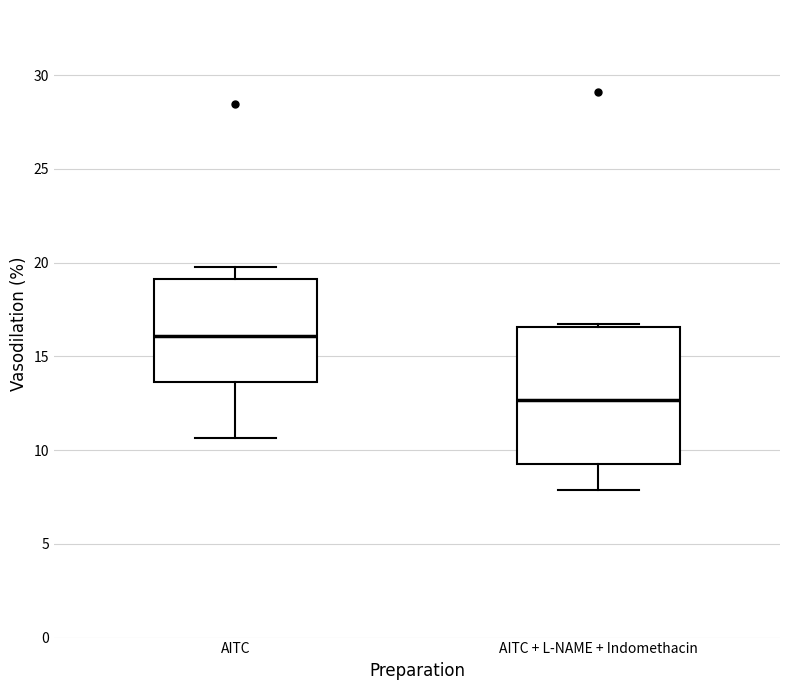

Reading left to right, transcribe this box plot: for each box, give where its median line is, the range the box spans, and where its two whiskers end, as read against the y-axis. The values are not printed on the chart, so give them approximately, as read against the axis.

AITC: median 16.0, box 13.5 to 19.0, whiskers 10.5 to 20.0
AITC + L-NAME + Indomethacin: median 12.5, box 9.5 to 16.5, whiskers 8.0 to 16.5